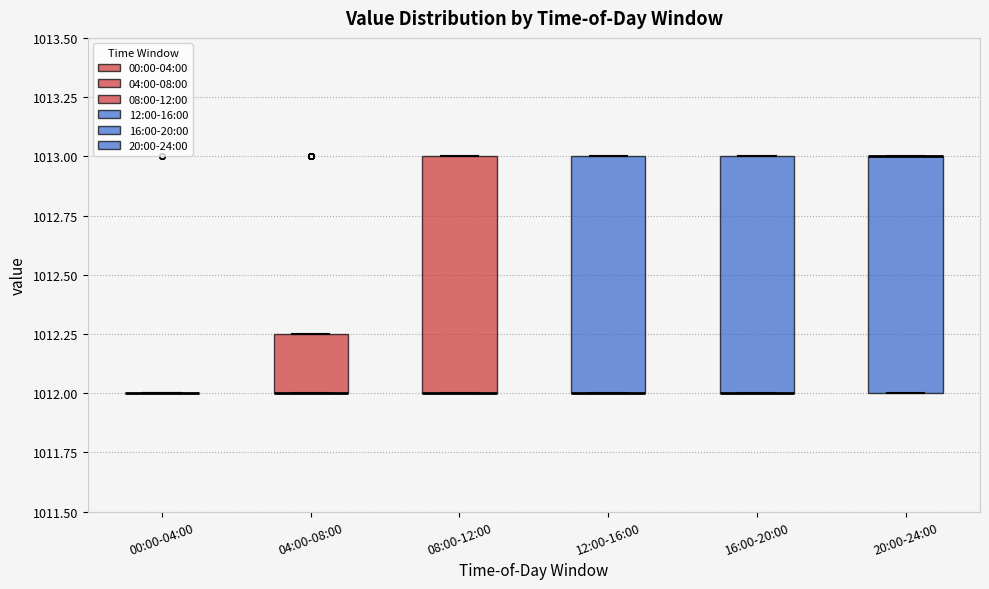

Reading left to right, transcribe this box plot: for each box, give where its median line is, the range the box spans, and where its two whiskers end, as read against the y-axis. The values are not printed on the chart, so give them approximately, as read against the axis.

00:00-04:00: box collapsed to a line at 1012.00, whiskers 1012.00 to 1012.00
04:00-08:00: median 1012.00 (drawn on the box's lower edge), box 1012.00 to 1012.25, whiskers 1012.00 to 1012.25
08:00-12:00: median 1012.00 (drawn on the box's lower edge), box 1012.00 to 1013.00, whiskers 1012.00 to 1013.00
12:00-16:00: median 1012.00 (drawn on the box's lower edge), box 1012.00 to 1013.00, whiskers 1012.00 to 1013.00
16:00-20:00: median 1012.00 (drawn on the box's lower edge), box 1012.00 to 1013.00, whiskers 1012.00 to 1013.00
20:00-24:00: median 1013.00 (drawn on the box's upper edge), box 1012.00 to 1013.00, whiskers 1012.00 to 1013.00